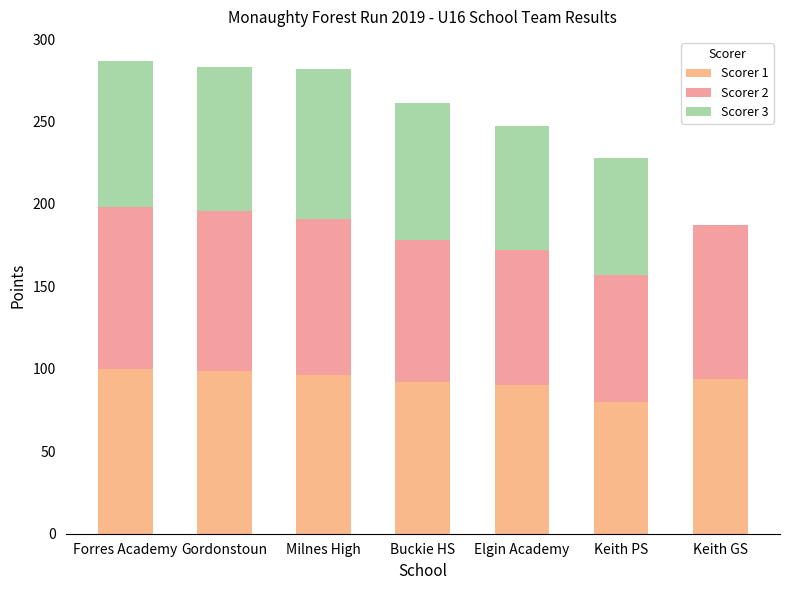

Are the bars horizontal?

No